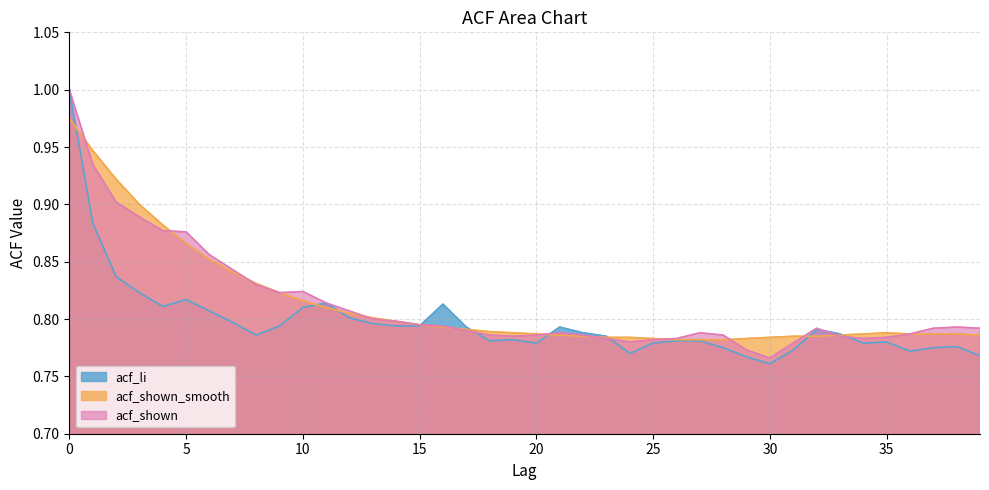

List the series in order of their peak value, lowest first.

acf_shown_smooth, acf_li, acf_shown